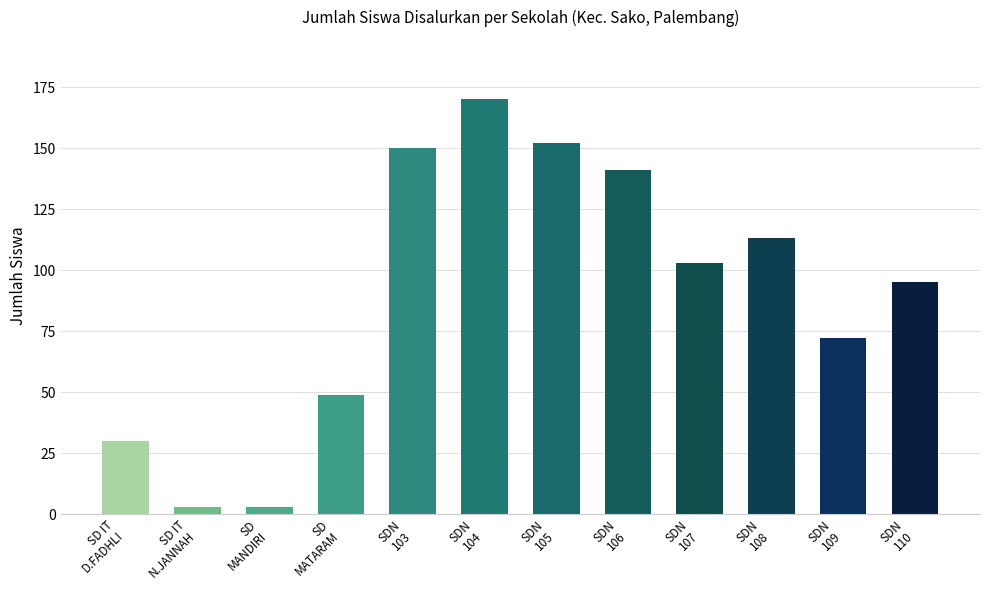

Reading left to right, extract all data points from this chart.

30	3	3	49	150	170	152	141	103	113	72	95